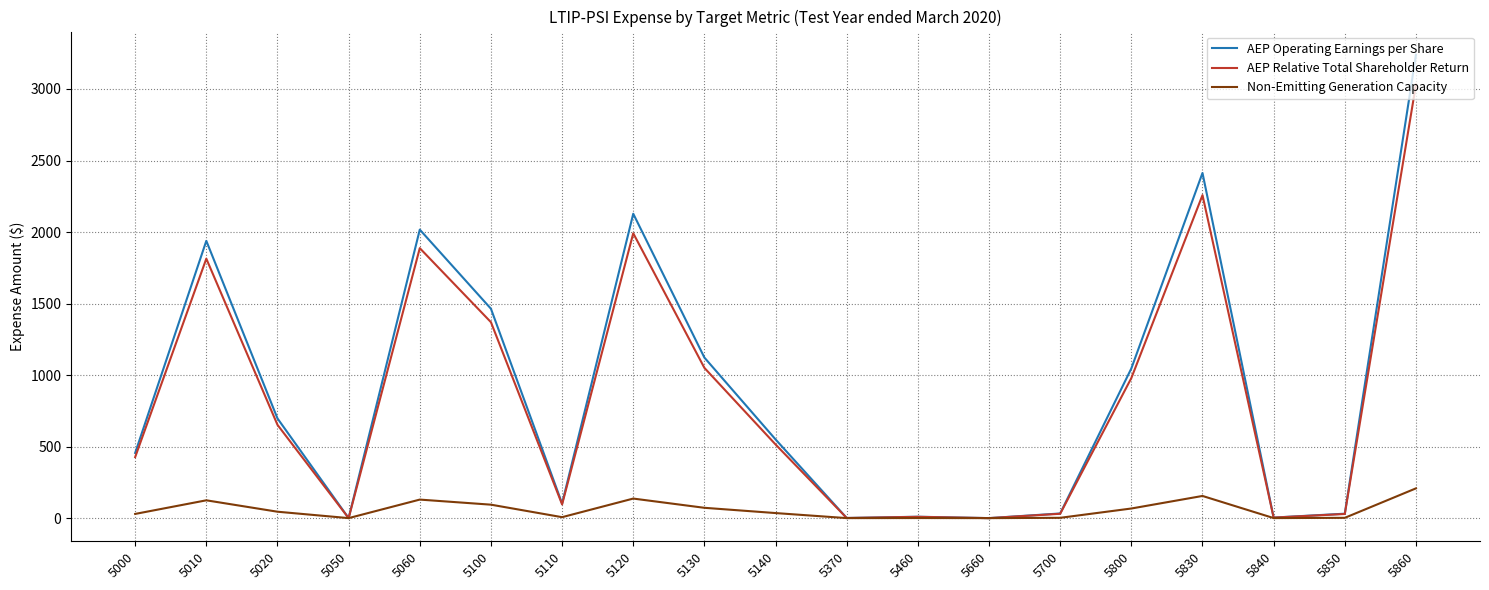

At which category is the sum across all series the highest?

5860